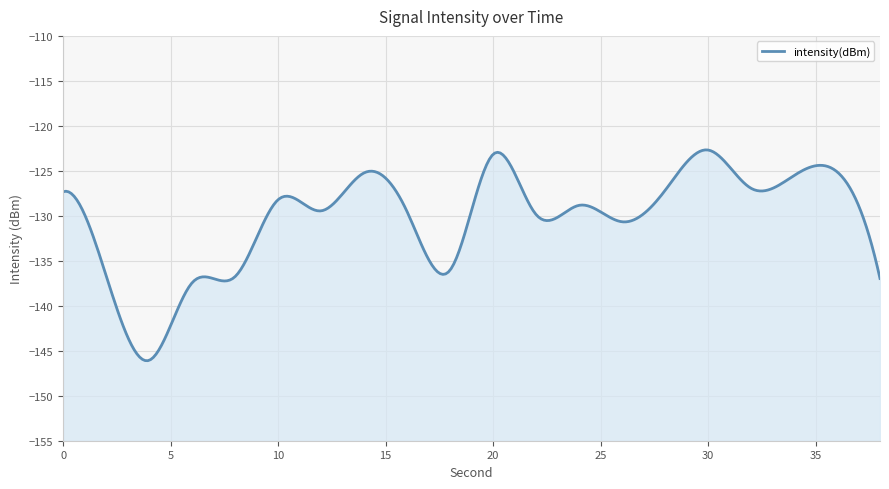

Reading left to right, transcribe all the data shown in this chart.

0=-127.3	2=-136.7	4=-146.1	6=-137.4	8=-136.8	10=-128.2	12=-129.4	14=-125.2	16=-129.5	18=-136.0	20=-123.2	22=-129.9	24=-128.8	26=-130.7	28=-127.2	30=-122.7	32=-126.9	34=-125.5	36=-125.1	38=-137.0